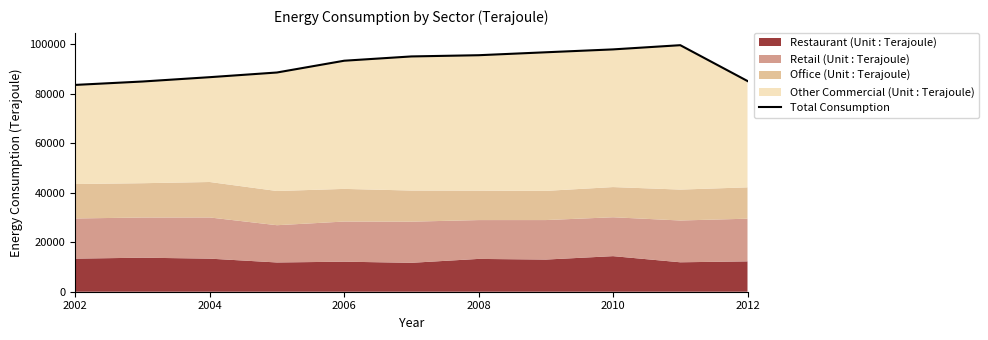

What is the maximum value shown in the chart?

99594